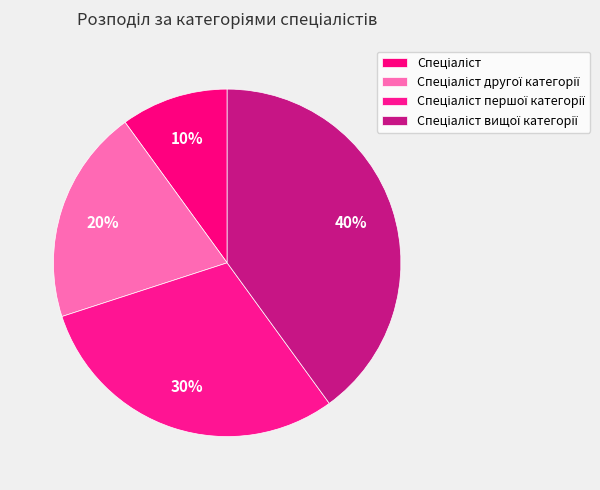

The Спеціаліст другої категорії slice represents 20% of the pie. True or false?

True